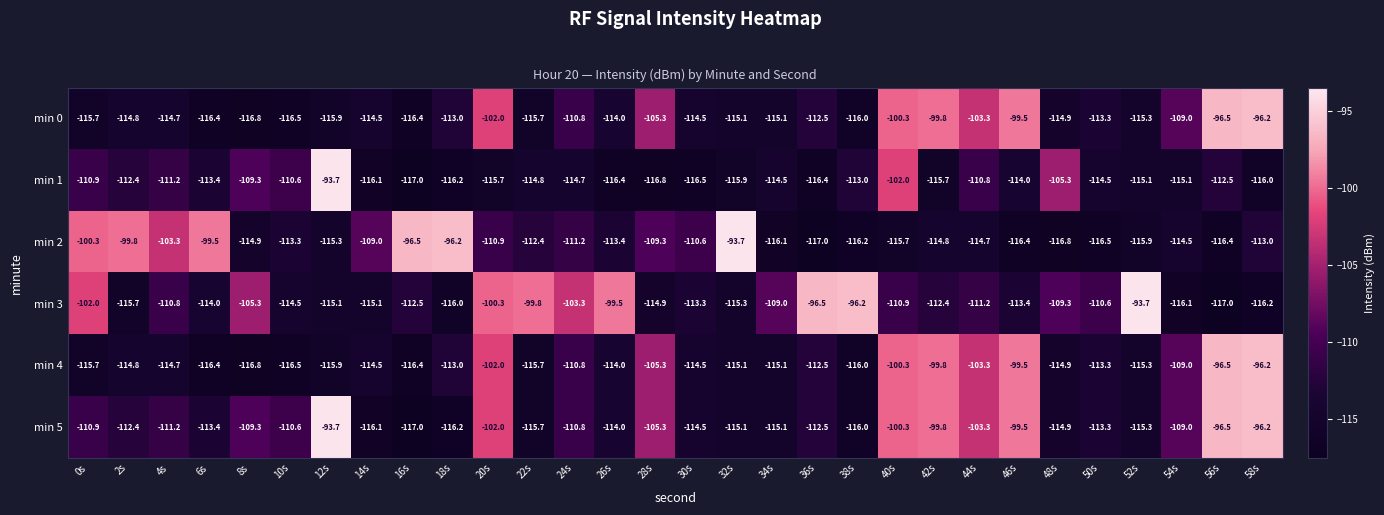

Which series changed the most between 8s and 36s?

min 3